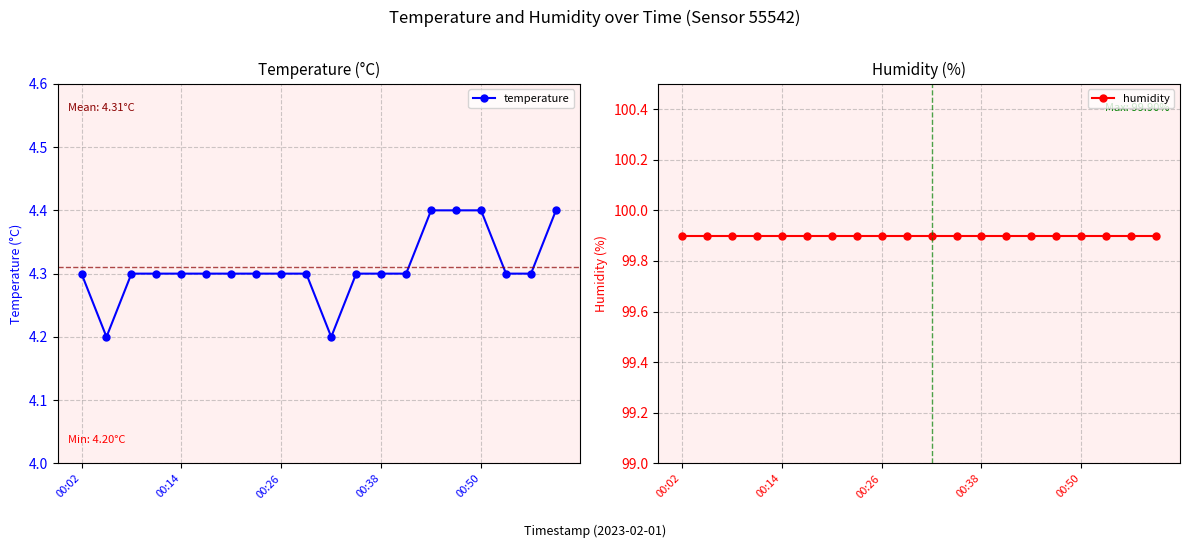

True or false: humidity and temperature intersect in this chart.

False